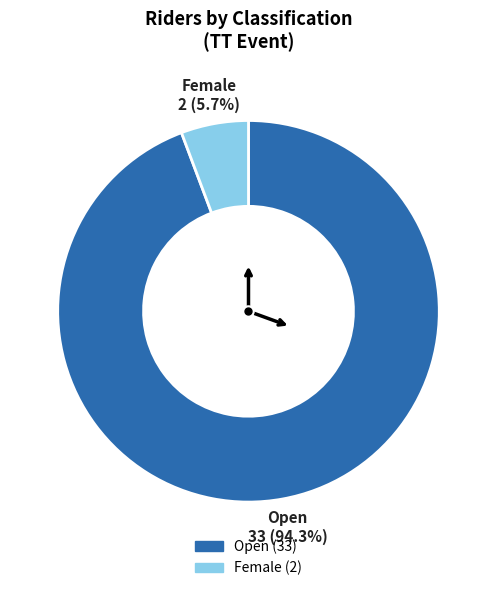

Is there a majority slice in this chart?

Yes